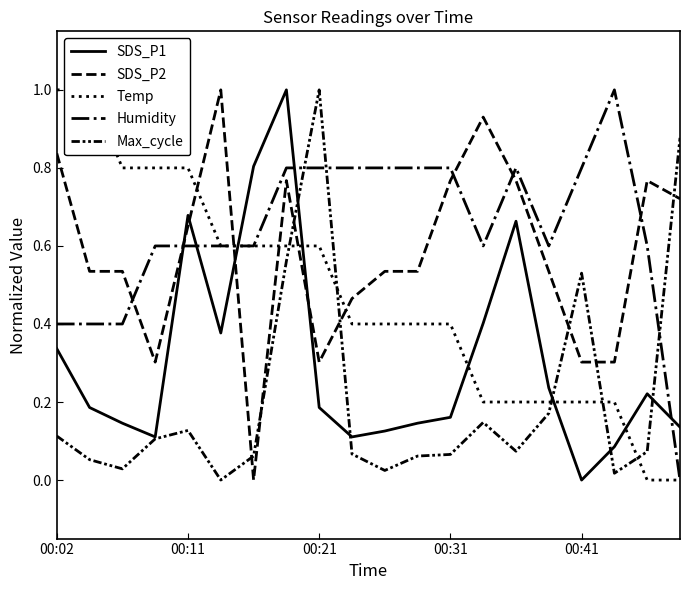

What is the sum of all SDS_P1 values?

6.1